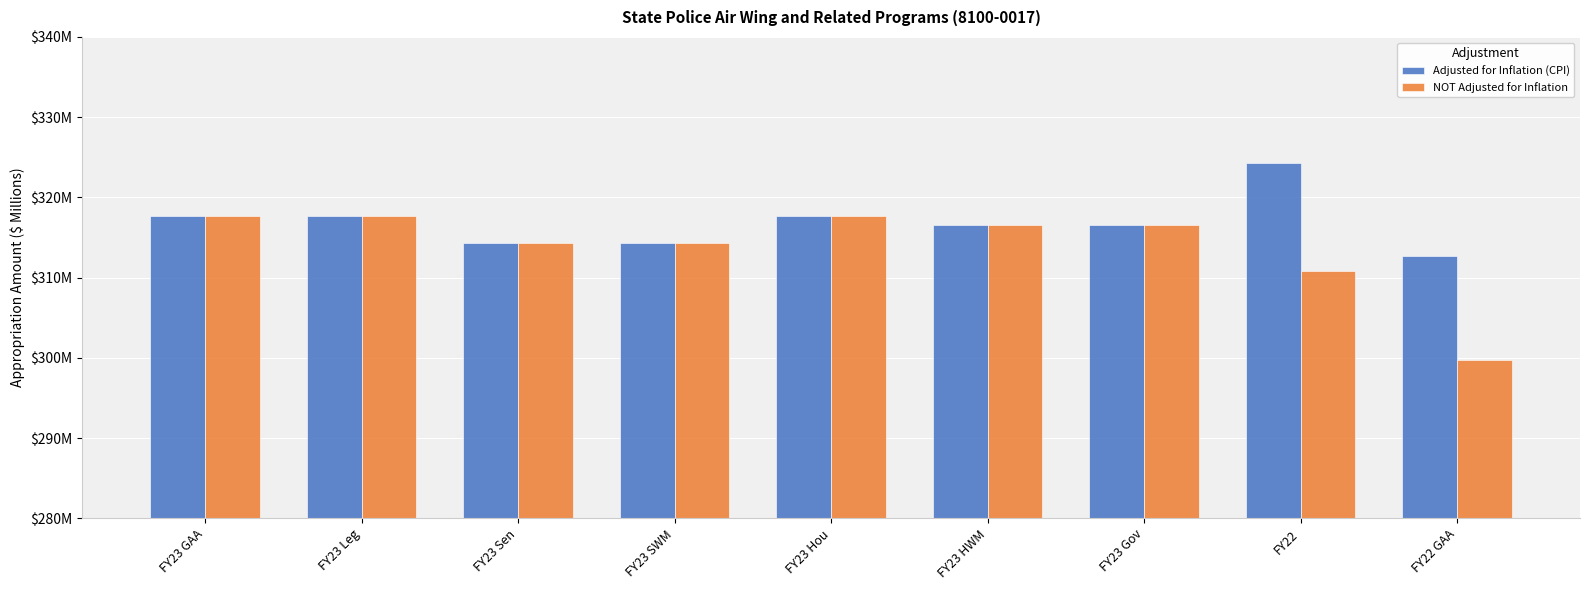

Does the chart contain any negative values?

No